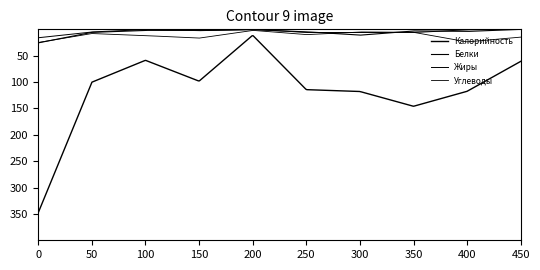

How many lines are shown in the chart?

4